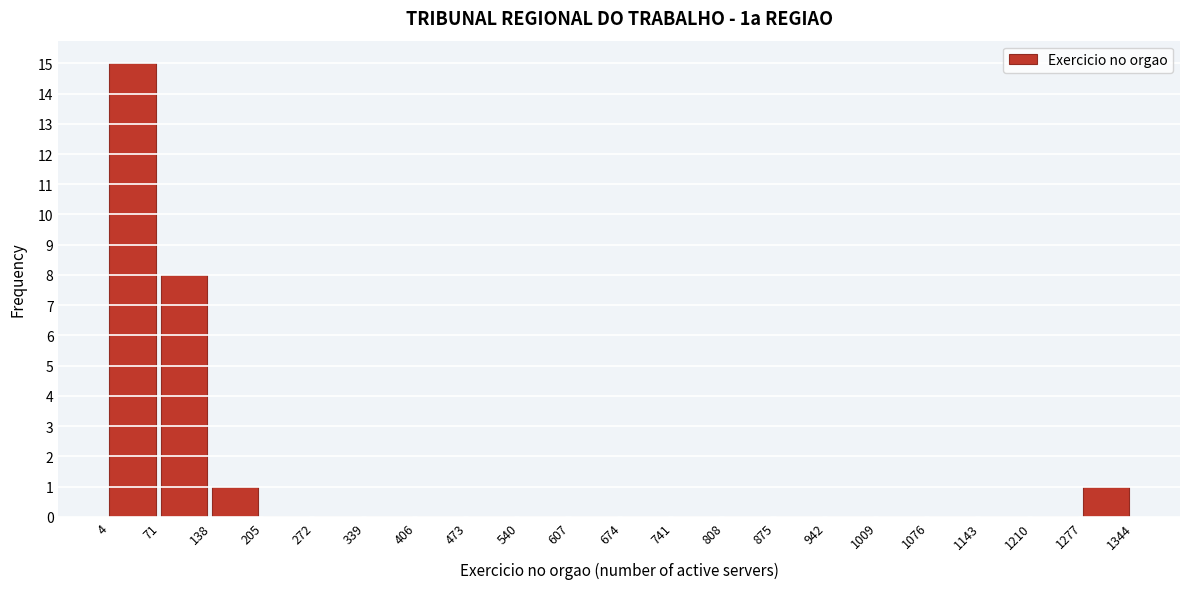

Over which range of the x-axis is the bar tallest?

4 to 71